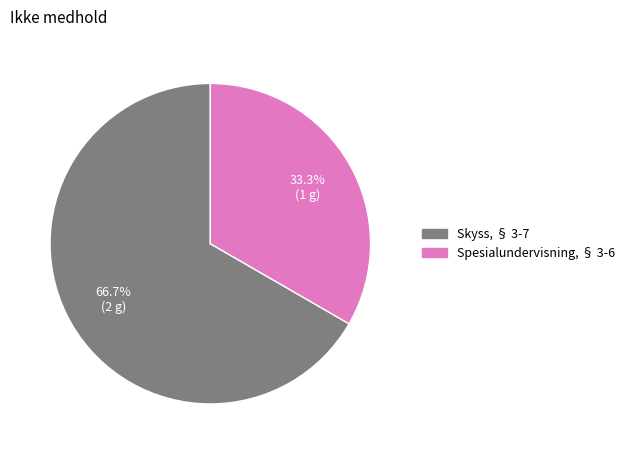

Is there a majority slice in this chart?

Yes